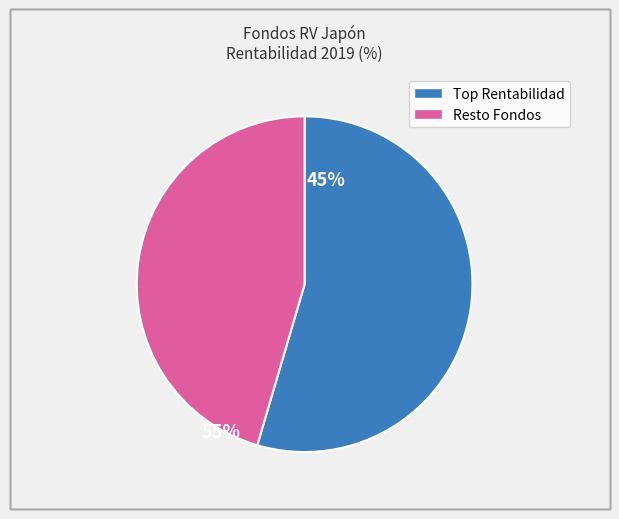

Is there a majority slice in this chart?

Yes